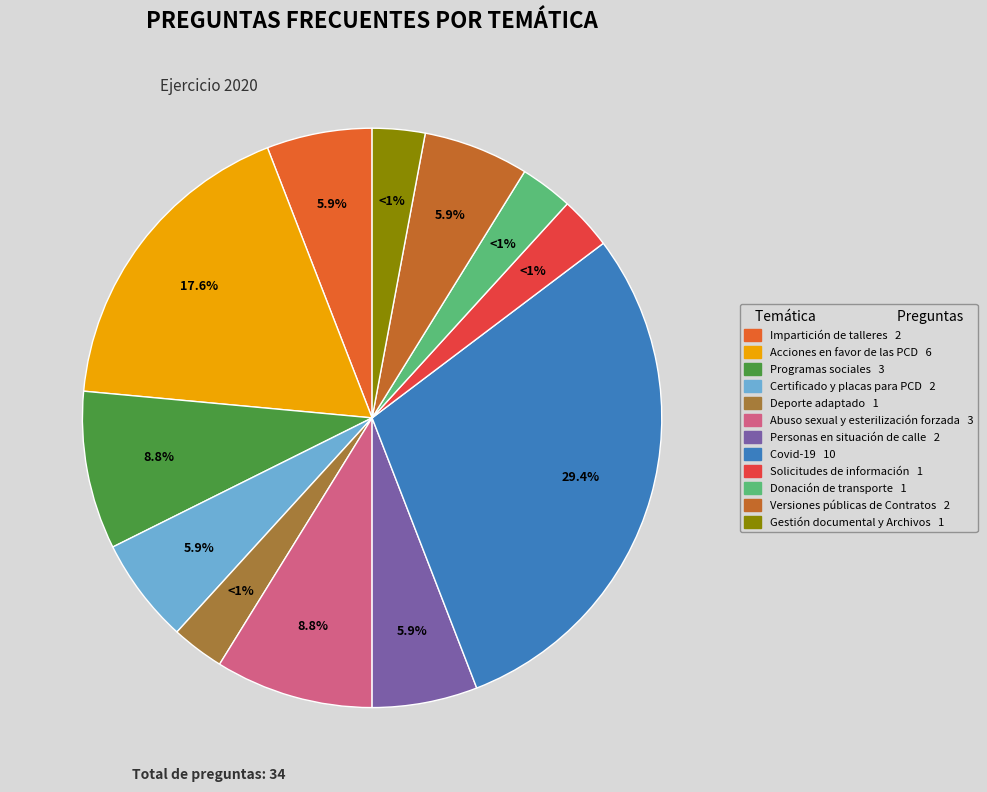

What is the smallest slice in the pie chart?

Deporte adaptado